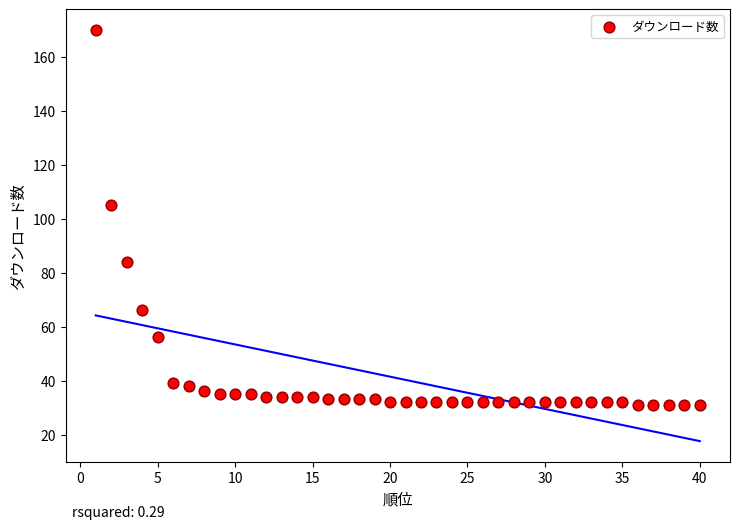

What Y value in the scatter plot is closest to 100?

105